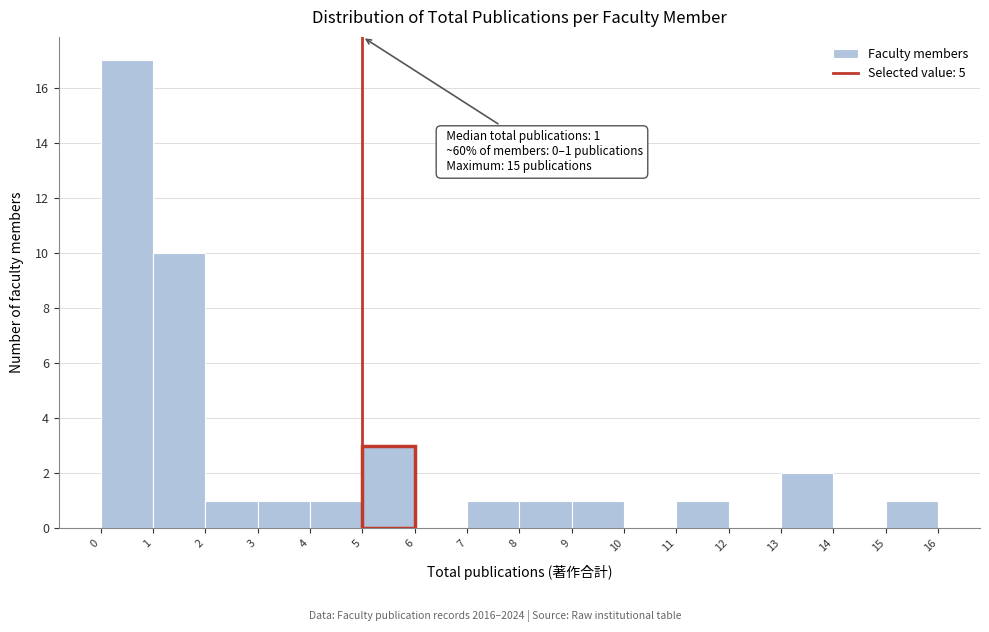

Over which range of the x-axis is the bar tallest?

0 to 1